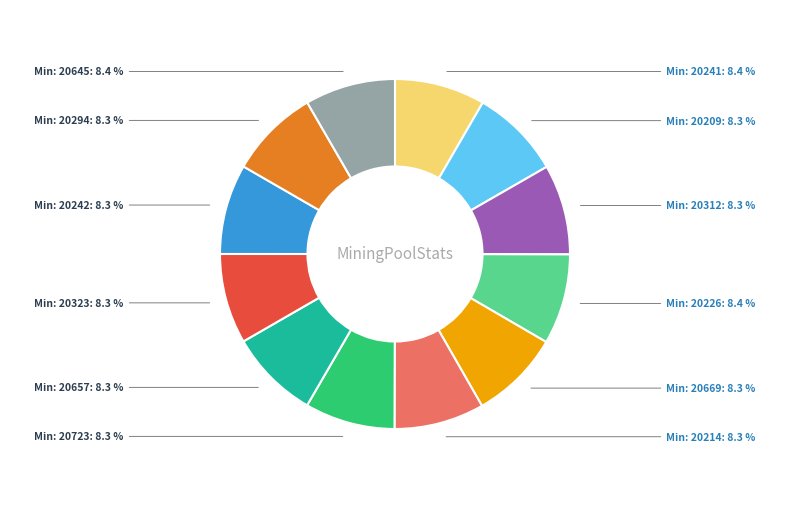

Is there any slice that represents more than half of the pie?

No